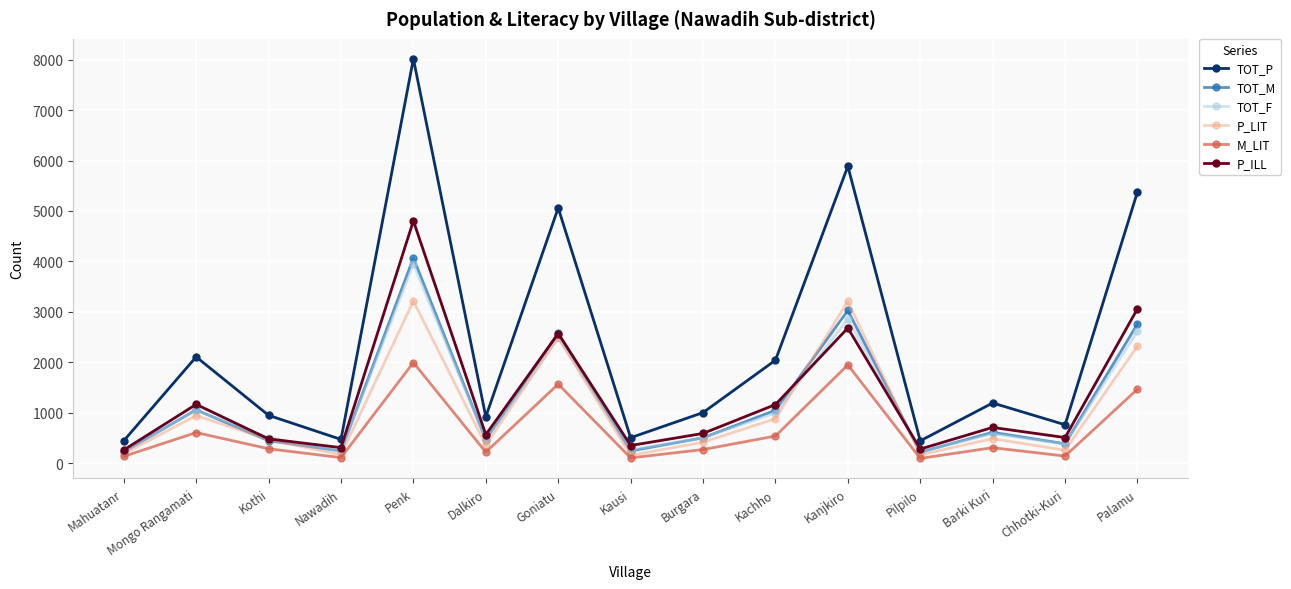

How many distinct data groups are displayed?

6